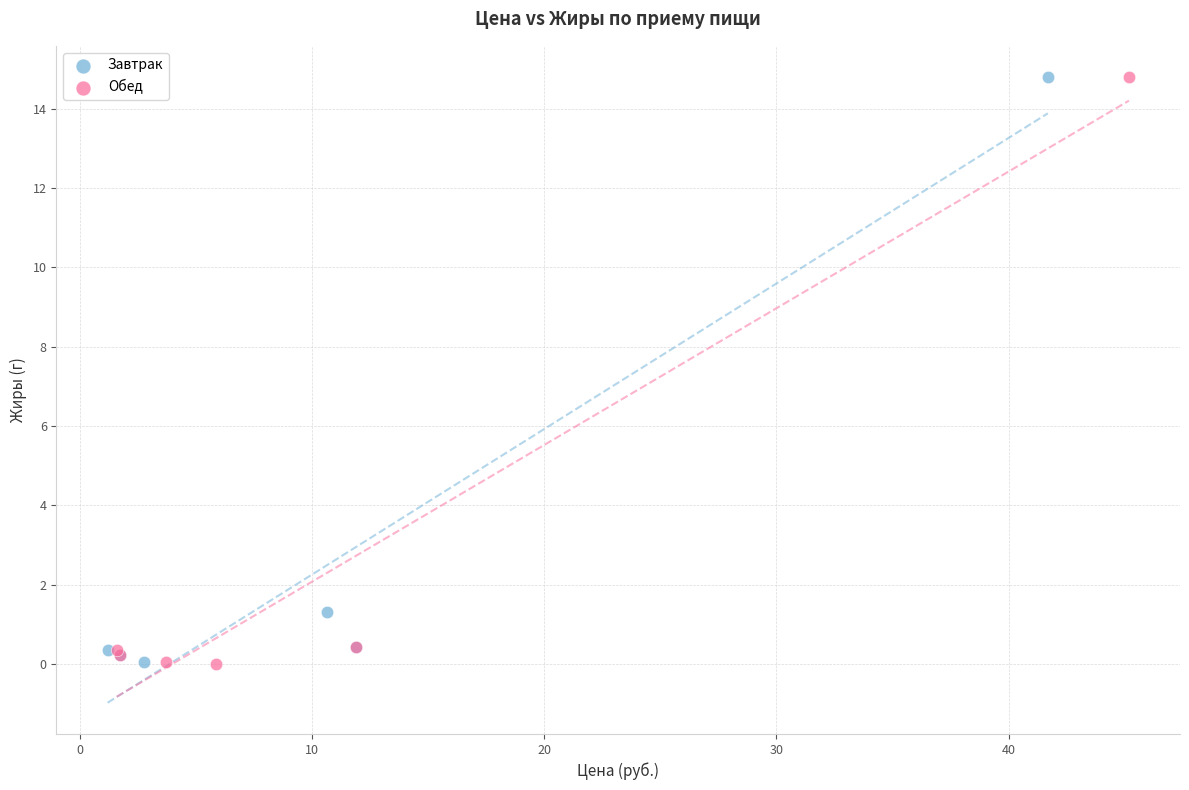

What are all the series names shown in the legend?

Завтрак, Обед